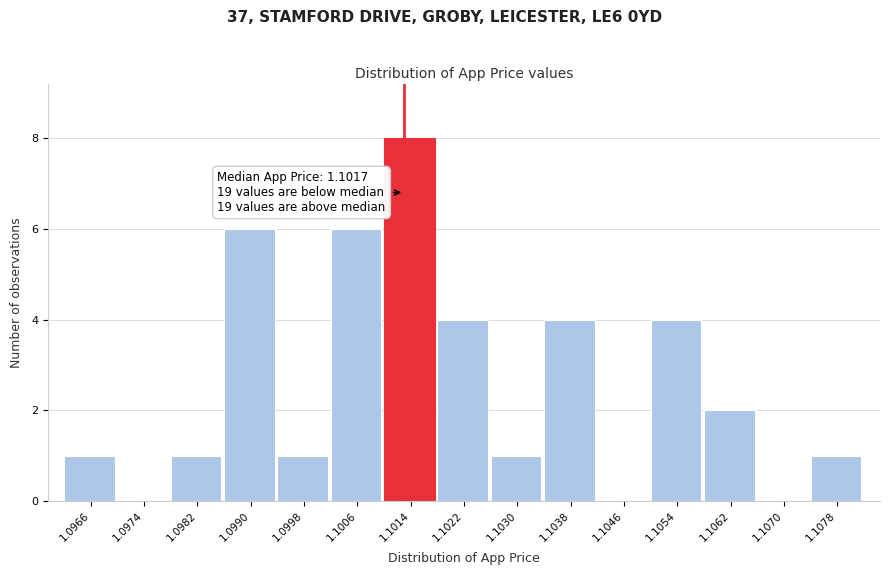

Reading left to right, list all the values displayed in this chart.

1.0966=1	1.0974=0	1.0982=1	1.0990=6	1.0998=1	1.1006=6	1.1014=8	1.1022=4	1.1030=1	1.1038=4	1.1046=0	1.1054=4	1.1062=2	1.1070=0	1.1078=1